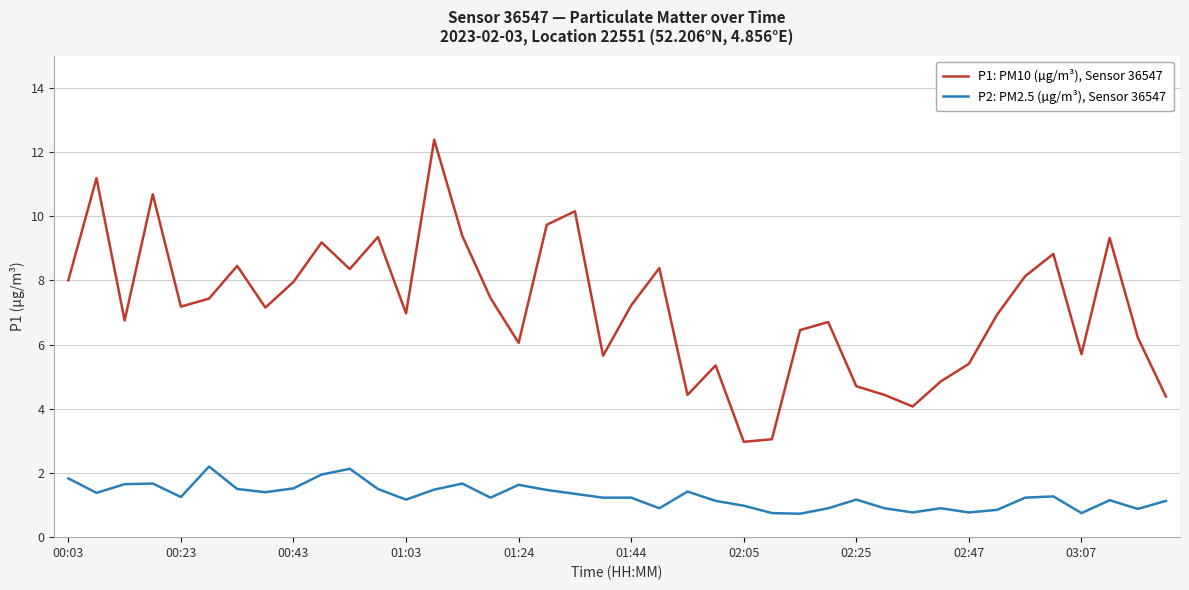

What is the maximum value for P2: PM2.5 (µg/m³), Sensor 36547?

2.2